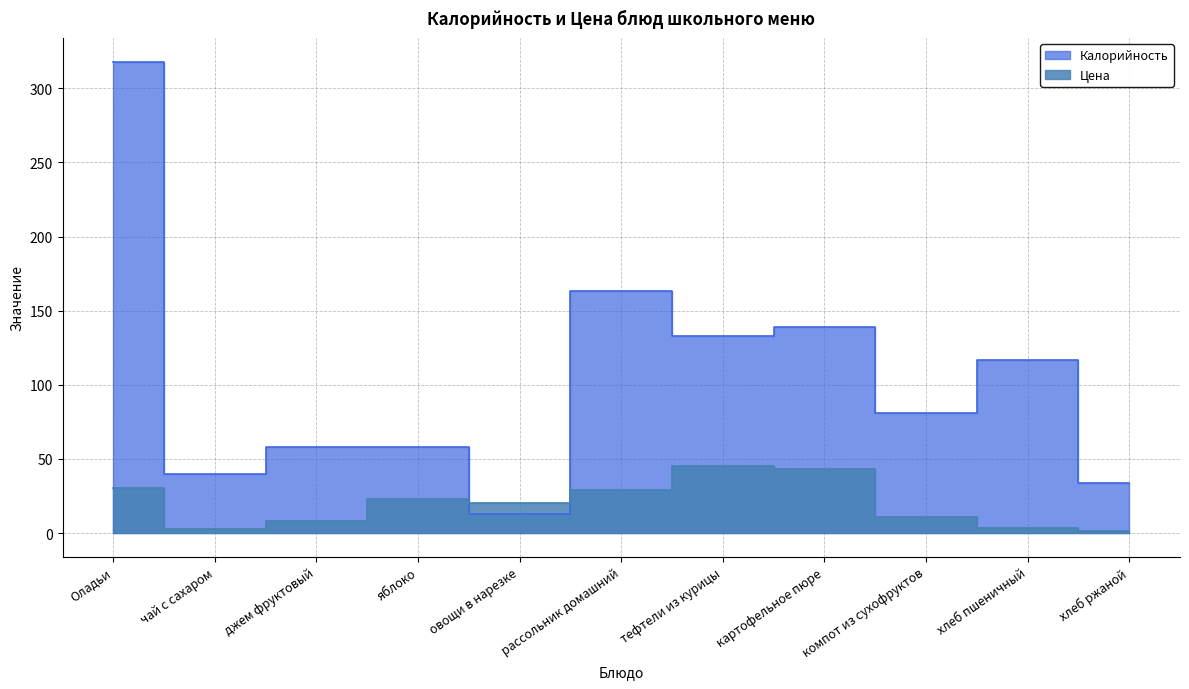

How many distinct data groups are displayed?

2